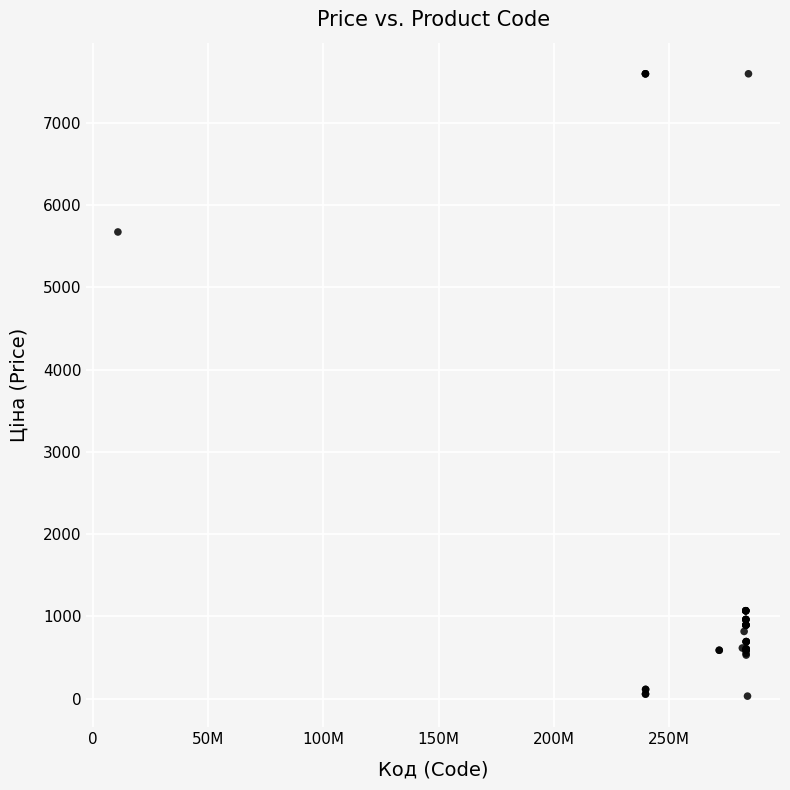

What Y value in the scatter plot is closest to 3814?

5673.8